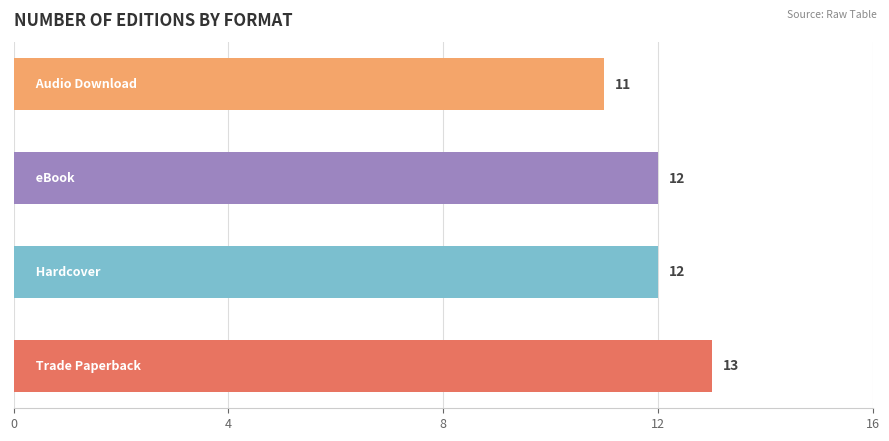

What is the maximum value shown in the chart?

13